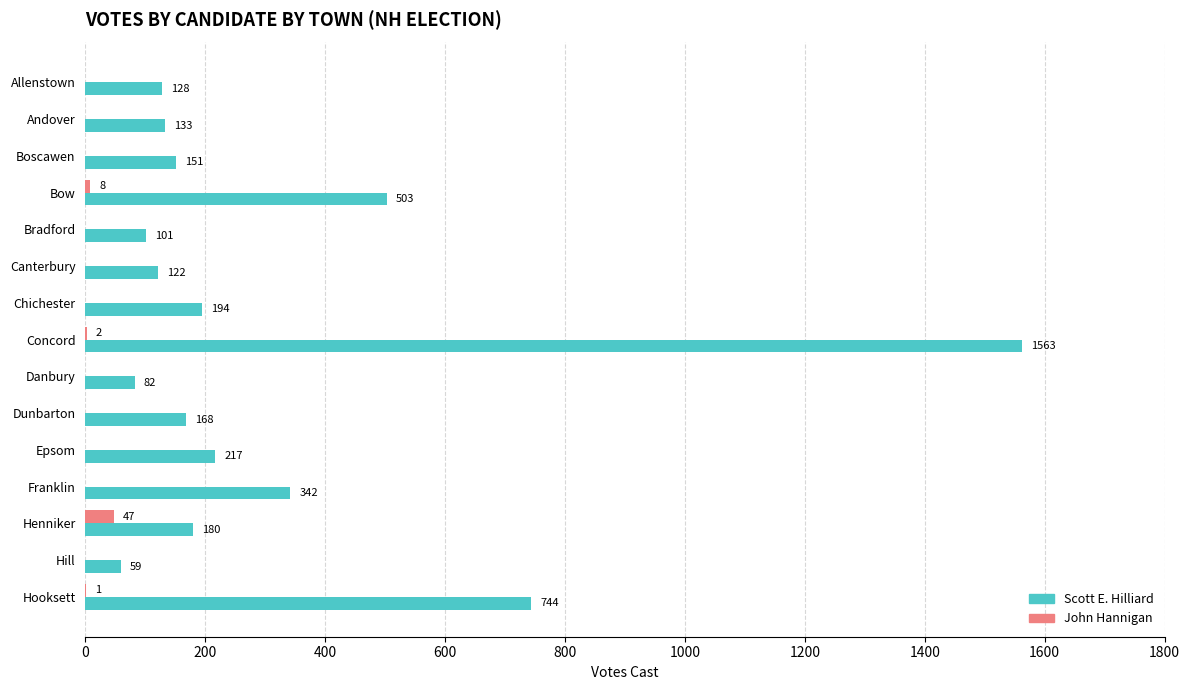

What is the sum of all John Hannigan values?

58